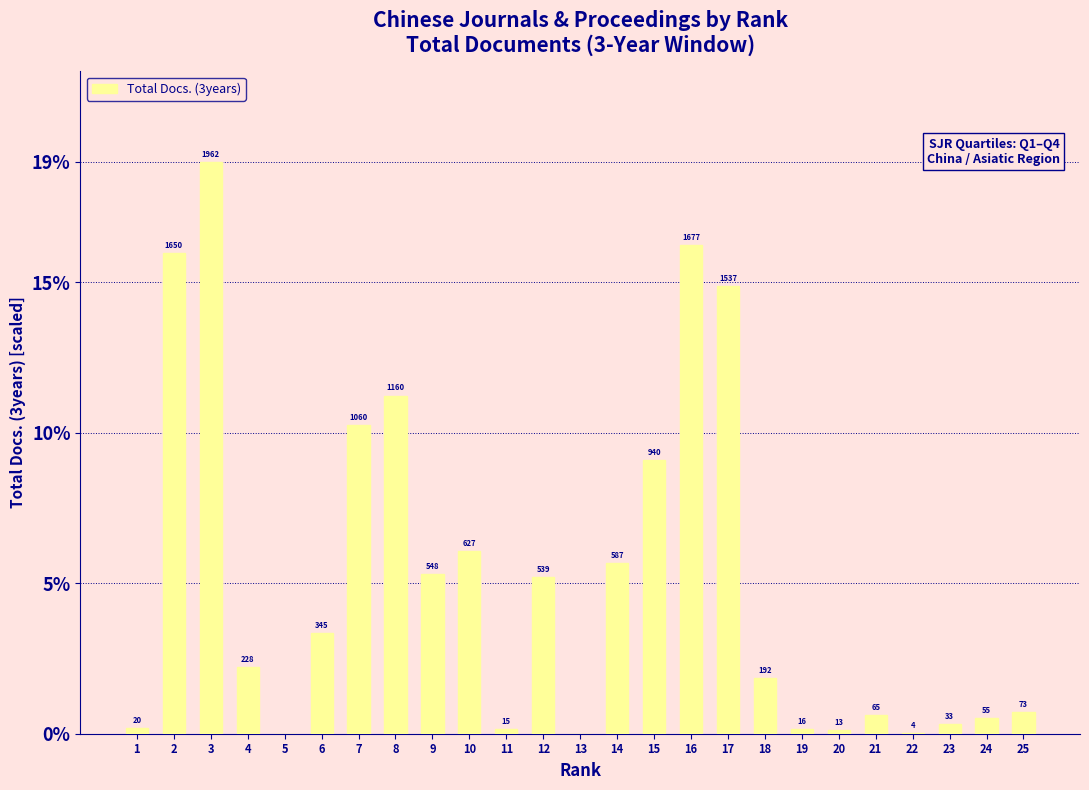

Are the bars horizontal?

No